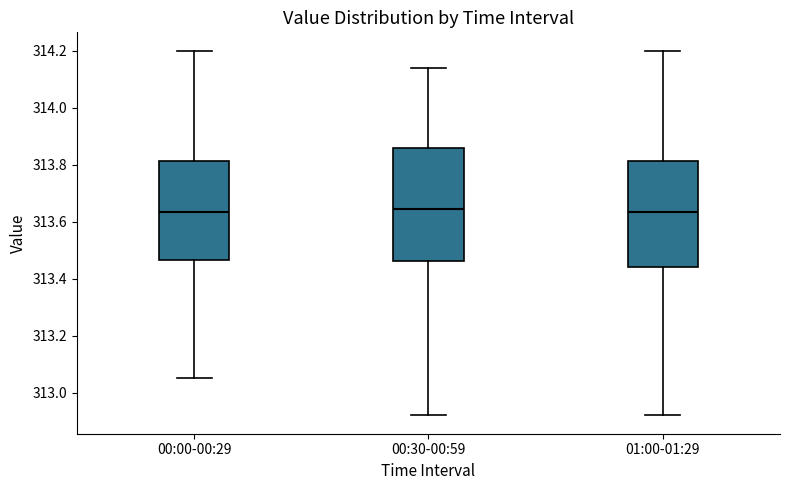

Where is the upper edge of the box for 01:00-01:29 on the y-axis? The values are not printed on the chart, so give them approximately, as read against the axis.

313.82